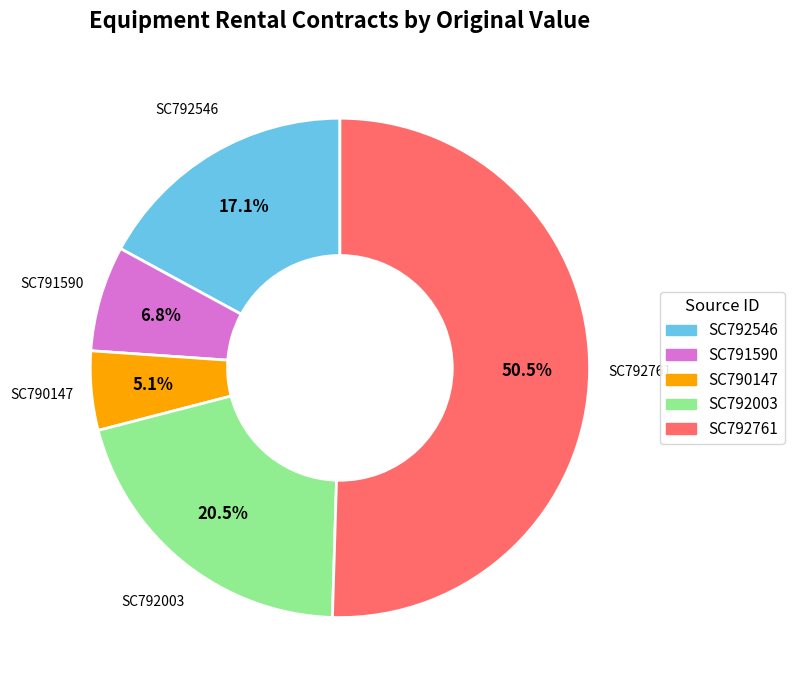

Which has a higher value, SC790147 or SC792003?

SC792003